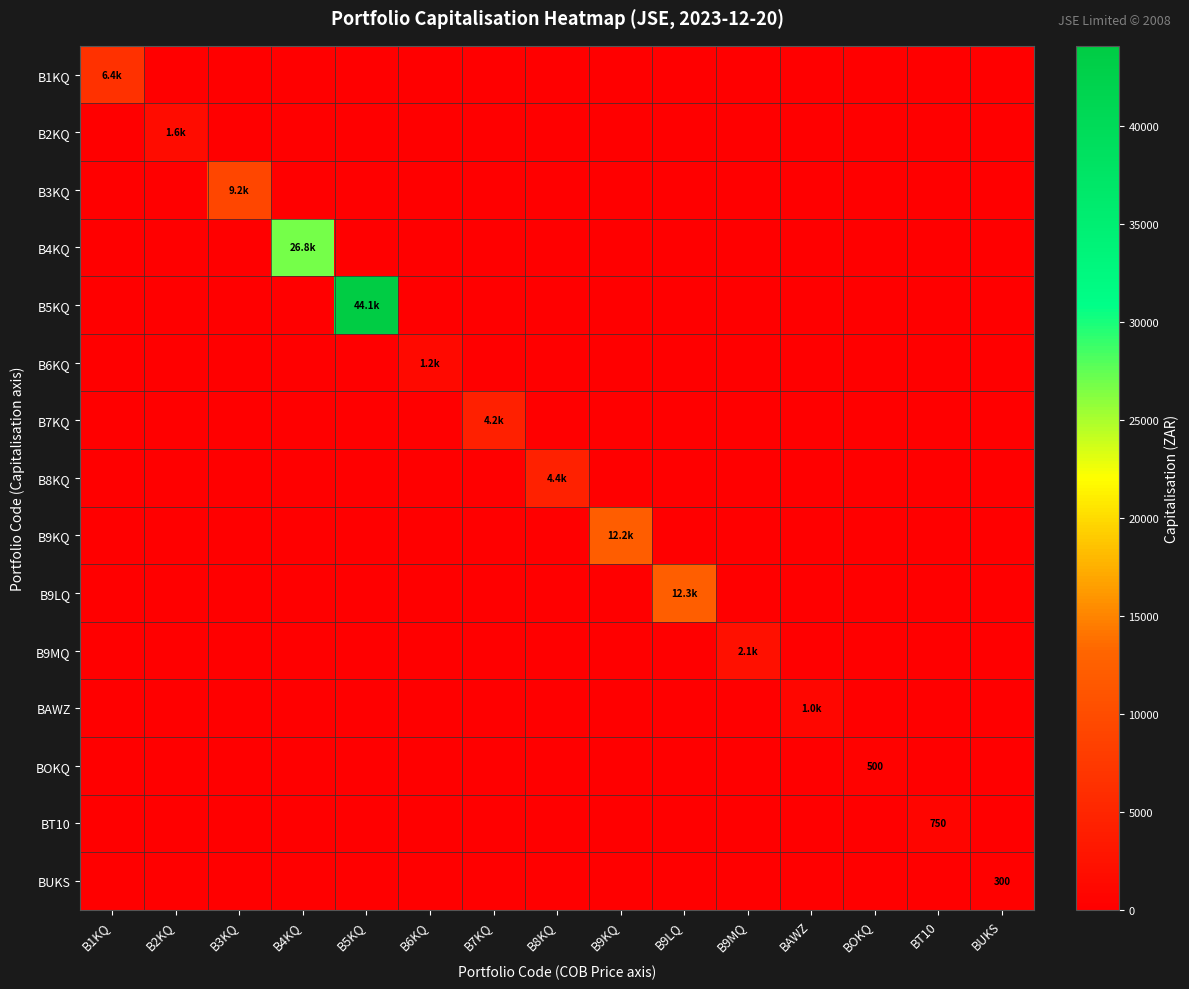

The value of B1KQ at B2KQ is 2829.1. True or false?

False